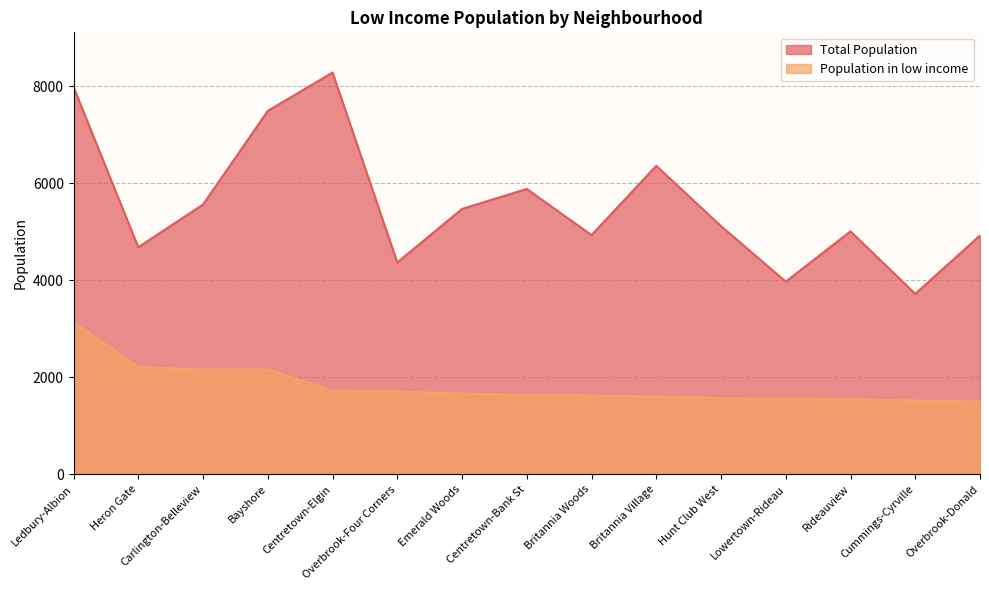

What is the sum of the Total Population values at Emerald Woods and Ledbury-Albion?

13453